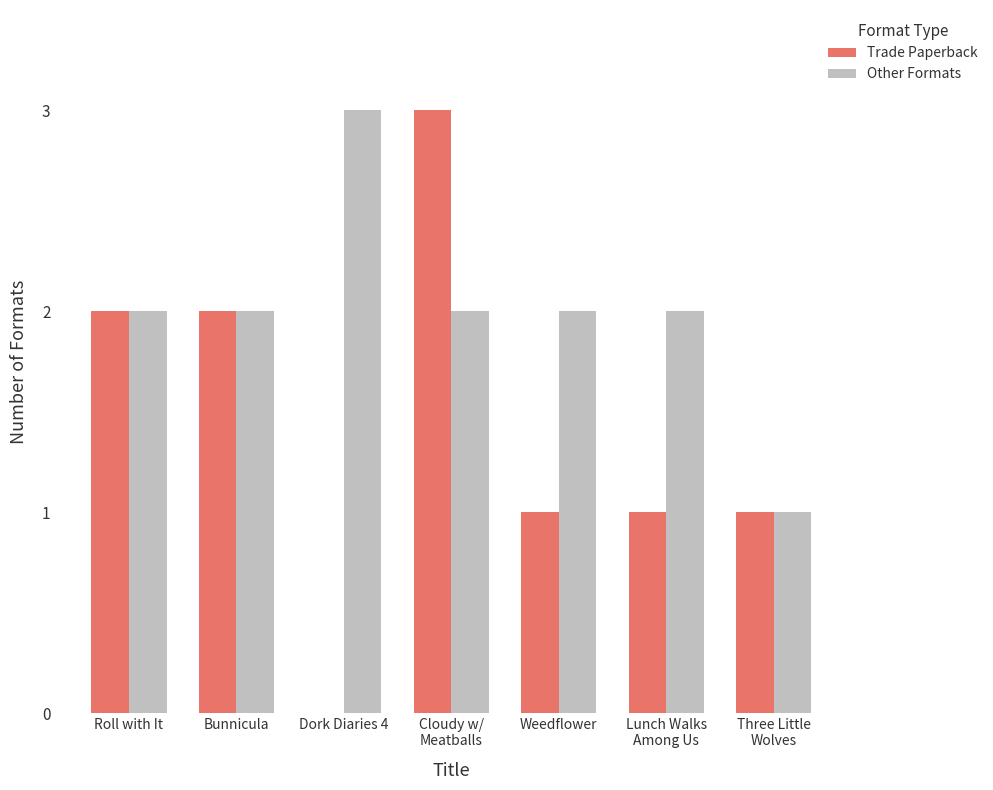

Between Lunch Walks
Among Us and Three Little
Wolves, which series saw the biggest shift?

Other Formats